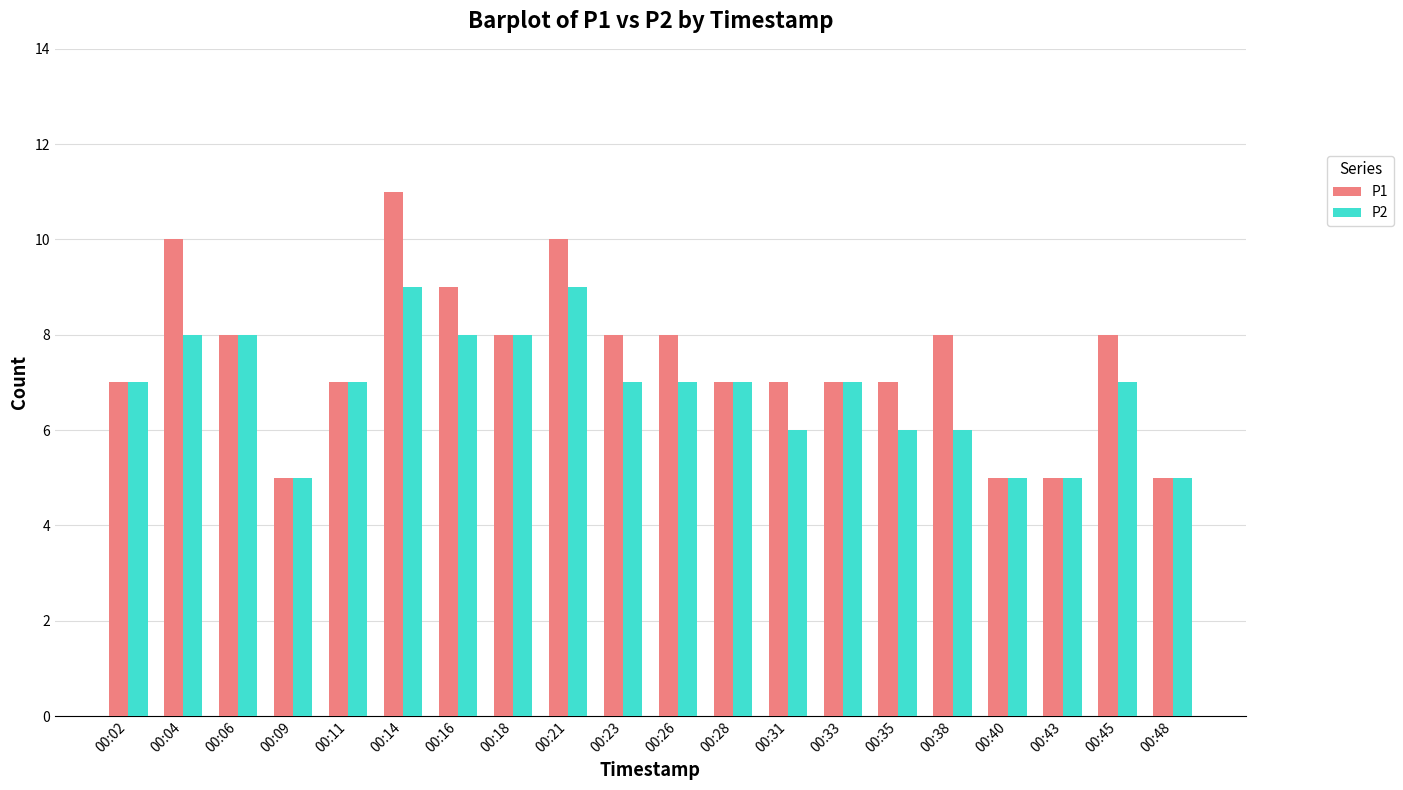

Reading left to right, list all the values displayed in this chart.

P1: 7	10	8	5	7	11	9	8	10	8	8	7	7	7	7	8	5	5	8	5
P2: 7	8	8	5	7	9	8	8	9	7	7	7	6	7	6	6	5	5	7	5